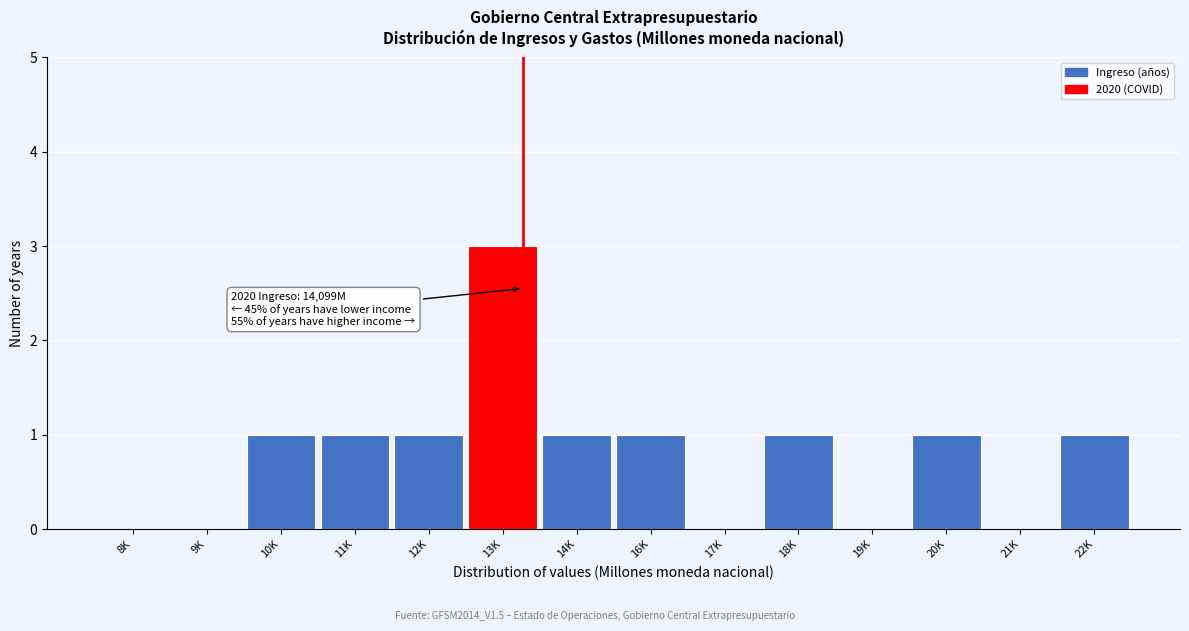

Reading left to right, extract all data points from this chart.

8K=0	9K=0	10K=1	11K=1	12K=1	13K=3	14K=1	16K=1	17K=0	18K=1	19K=0	20K=1	21K=0	22K=1